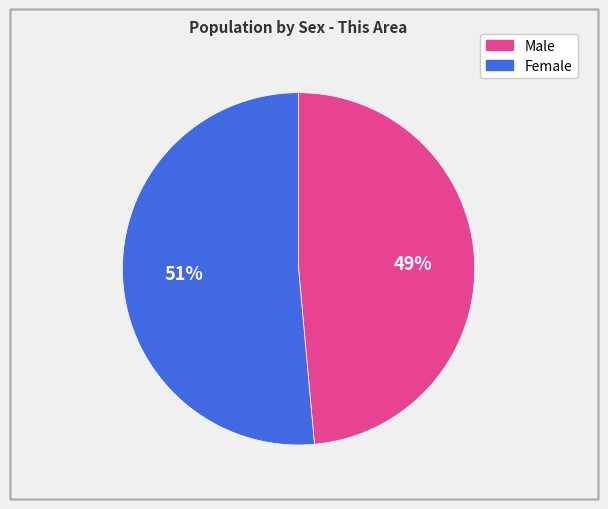

To the nearest percent, what portion does Male represent?

49%